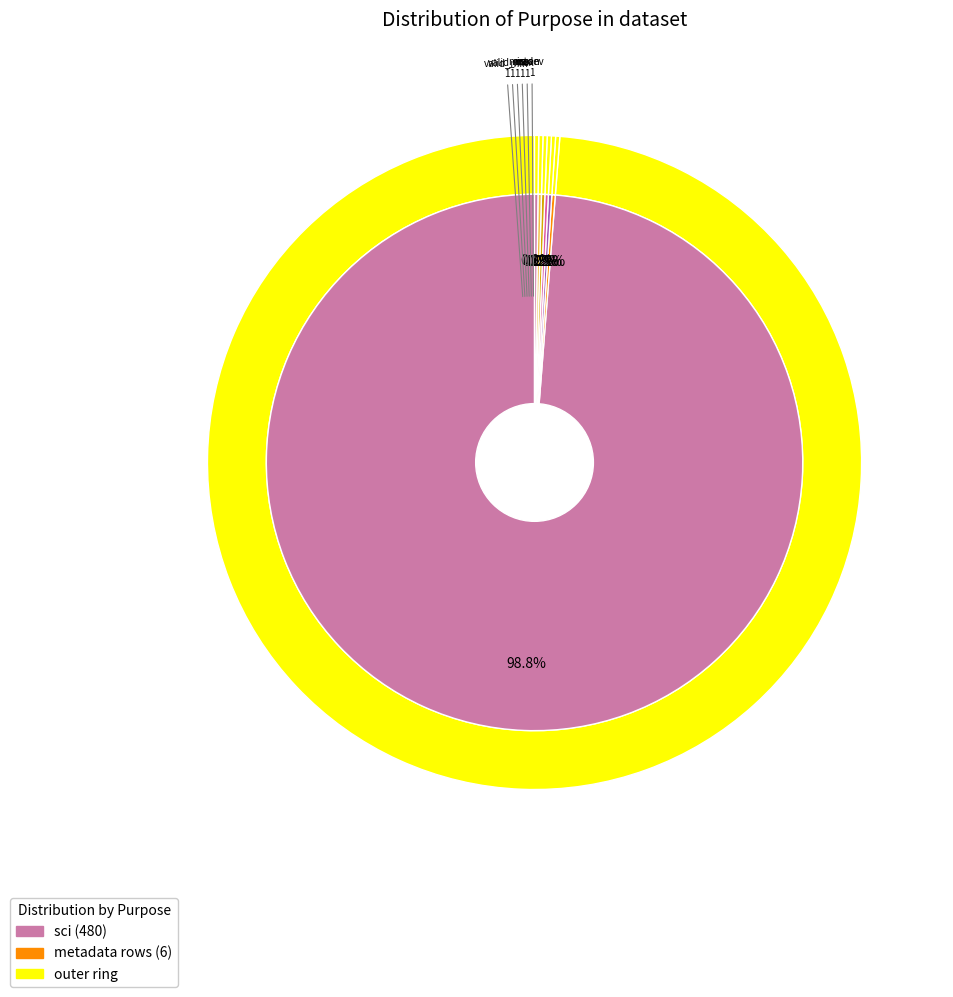

How much of the chart is everything except mean?

99.8%